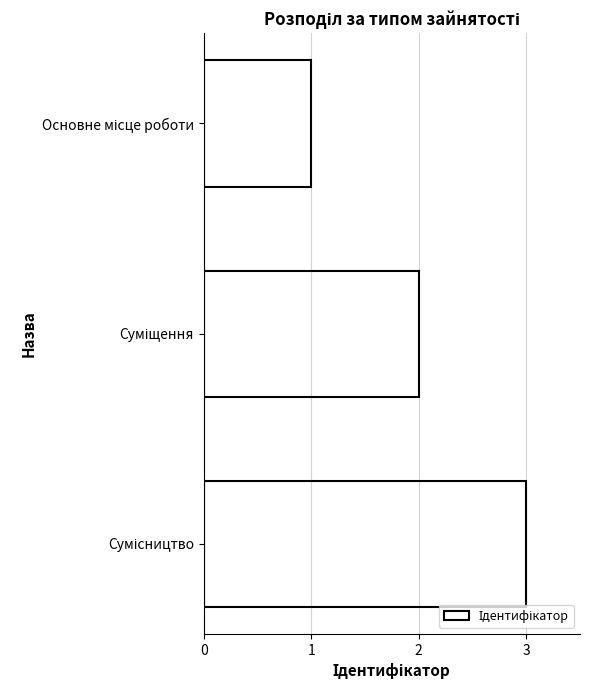

Count the number of categories in the chart.

3